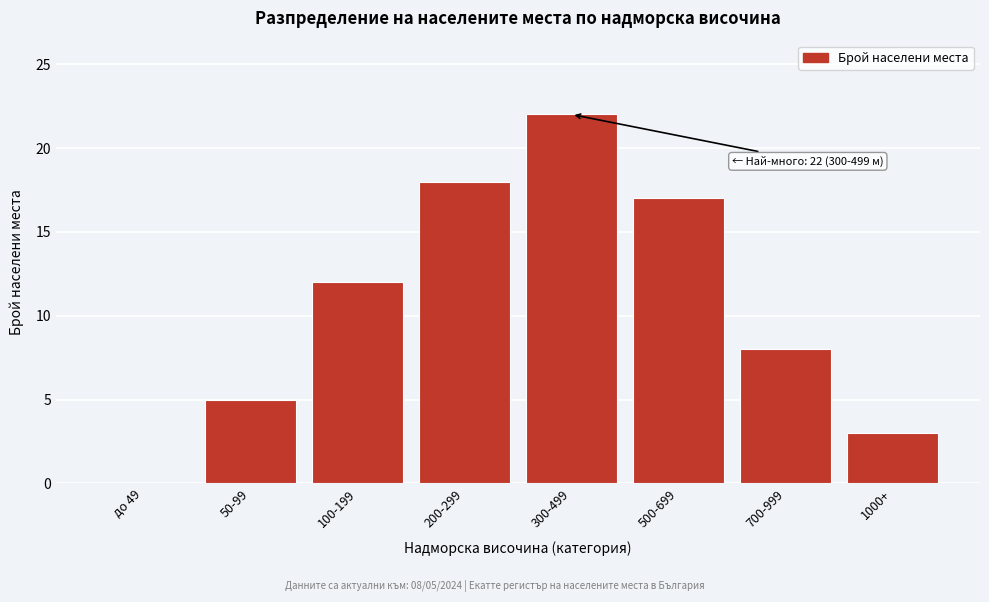

Reading left to right, list all the values displayed in this chart.

до 49=0	50-99=5	100-199=12	200-299=18	300-499=22	500-699=17	700-999=8	1000+=3